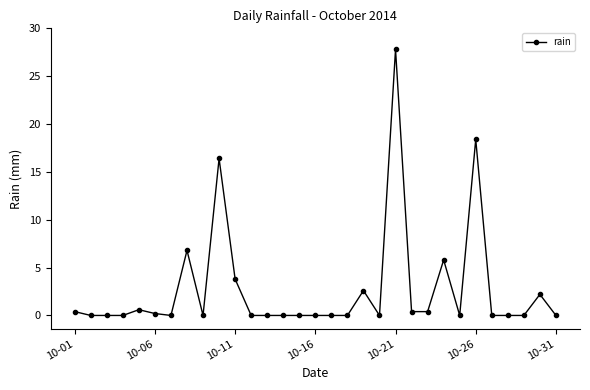

What is the value of the 10th point from the left?

16.4